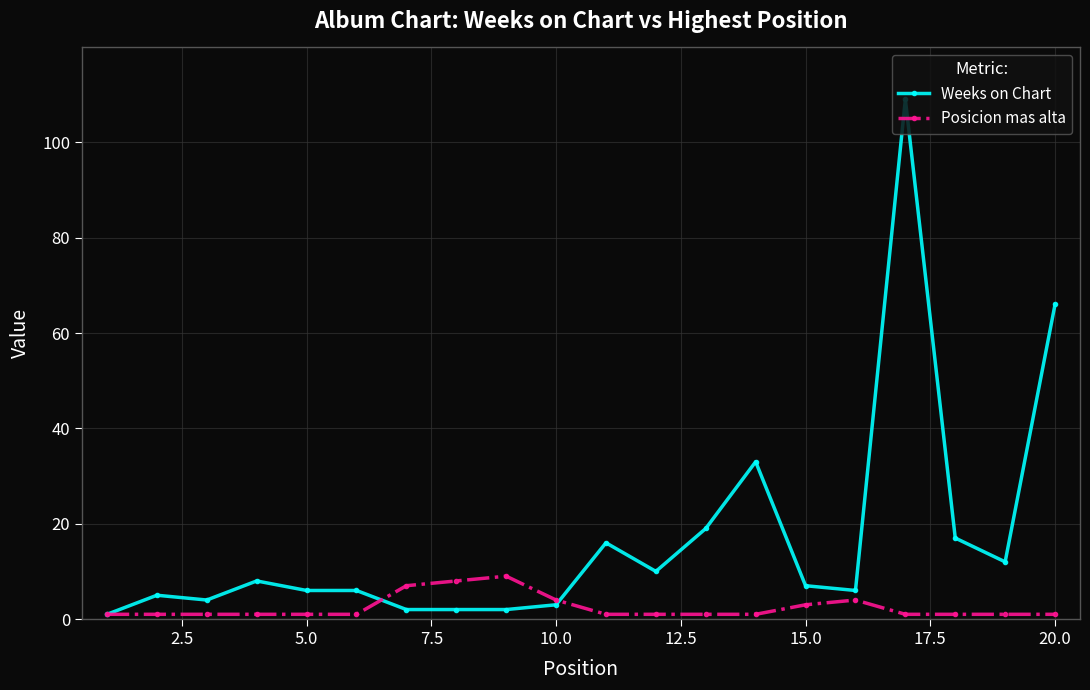

What is the highest value of the Posicion mas alta series?

9